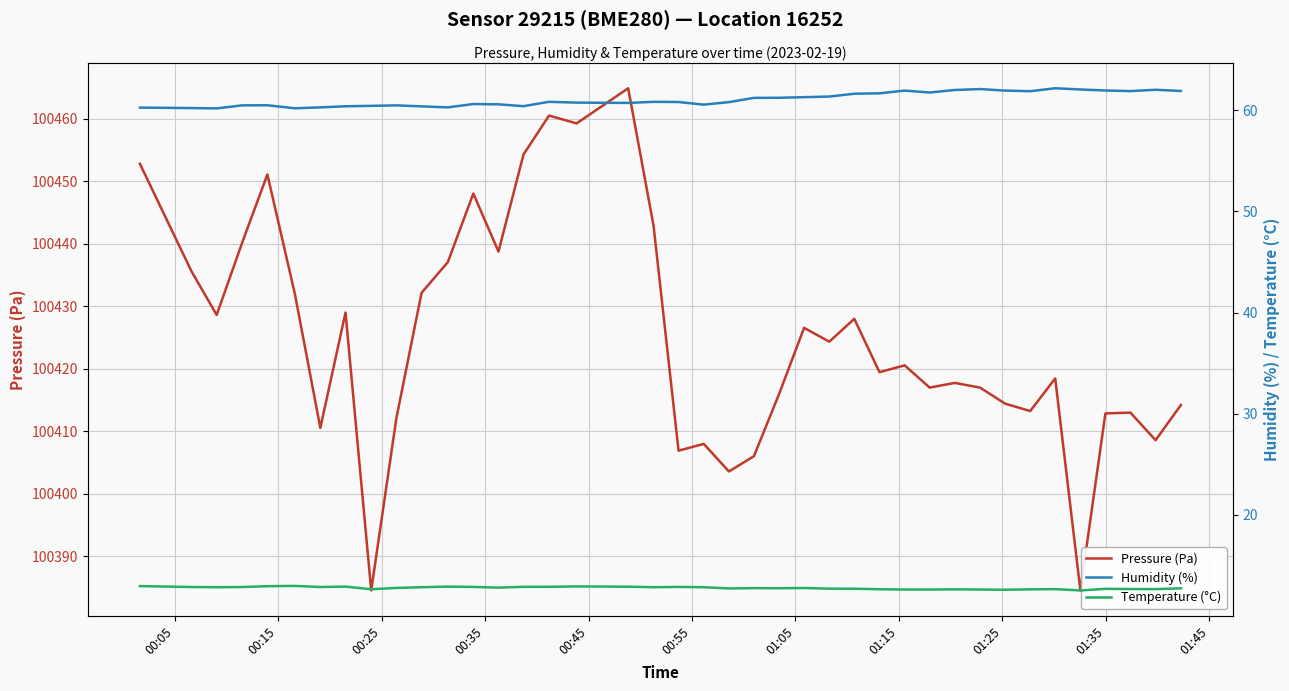

How many interior local peaks does the Pressure (Pa) series have?

12